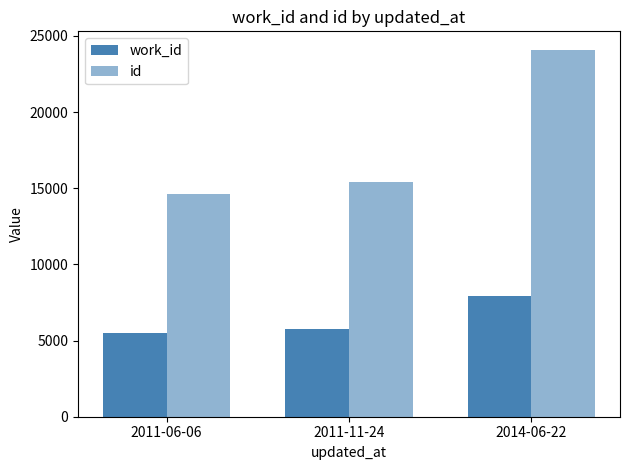

What is the minimum value for work_id?

5479